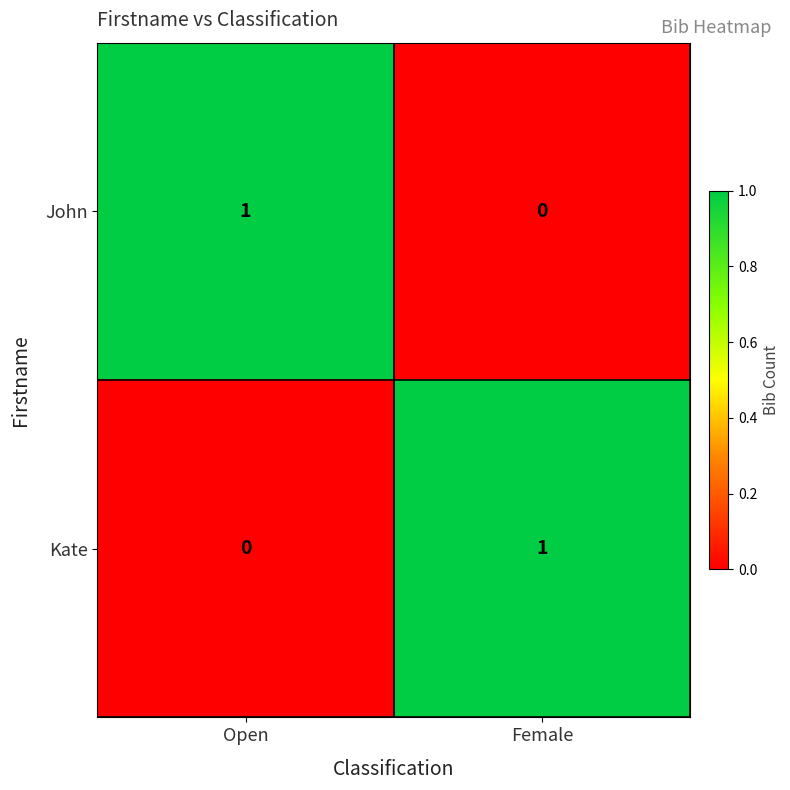

Reading left to right, transcribe all the data shown in this chart.

John: Open=1	Female=0
Kate: Open=0	Female=1